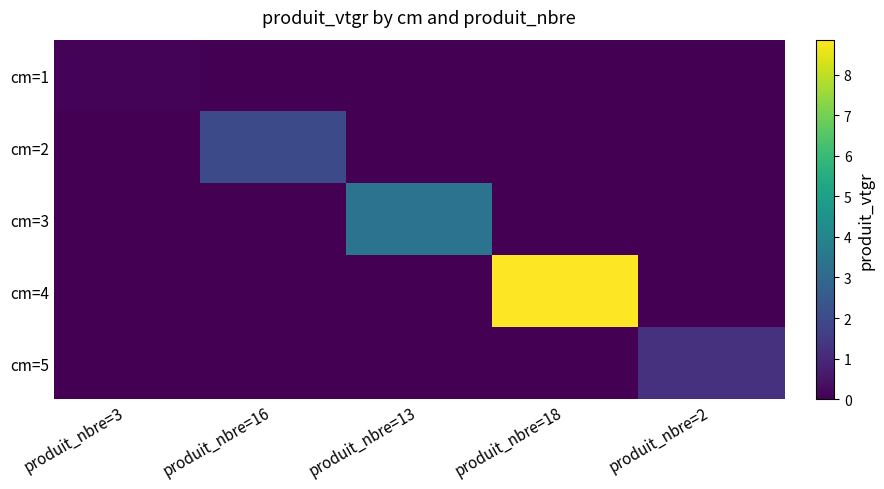

What is the total value across all series at produit_nbre=3?

0.1